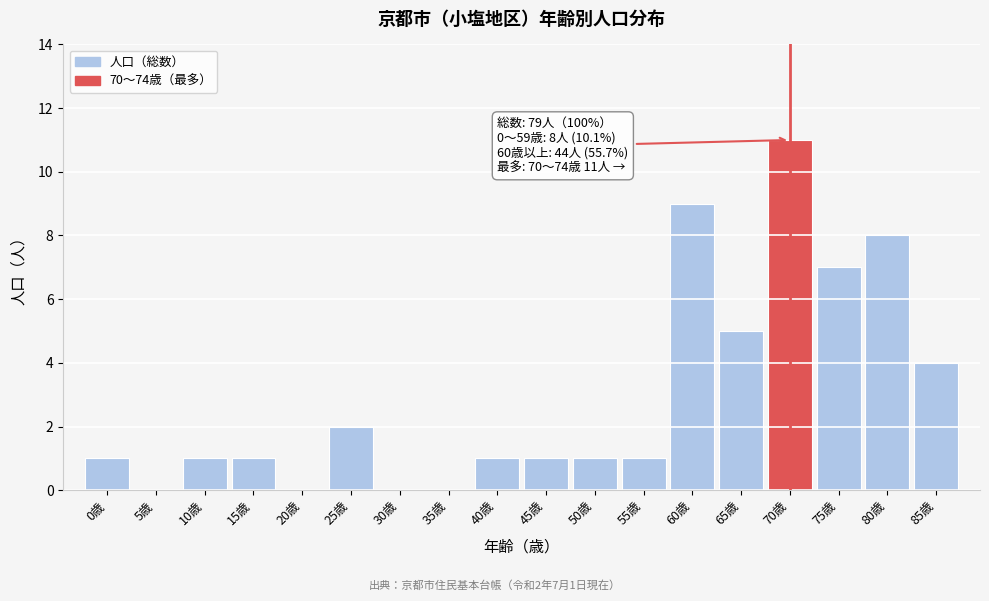

Reading left to right, what are all the values shown in this chart?

0歳=1	5歳=0	10歳=1	15歳=1	20歳=0	25歳=2	30歳=0	35歳=0	40歳=1	45歳=1	50歳=1	55歳=1	60歳=9	65歳=5	70歳=11	75歳=7	80歳=8	85歳=4